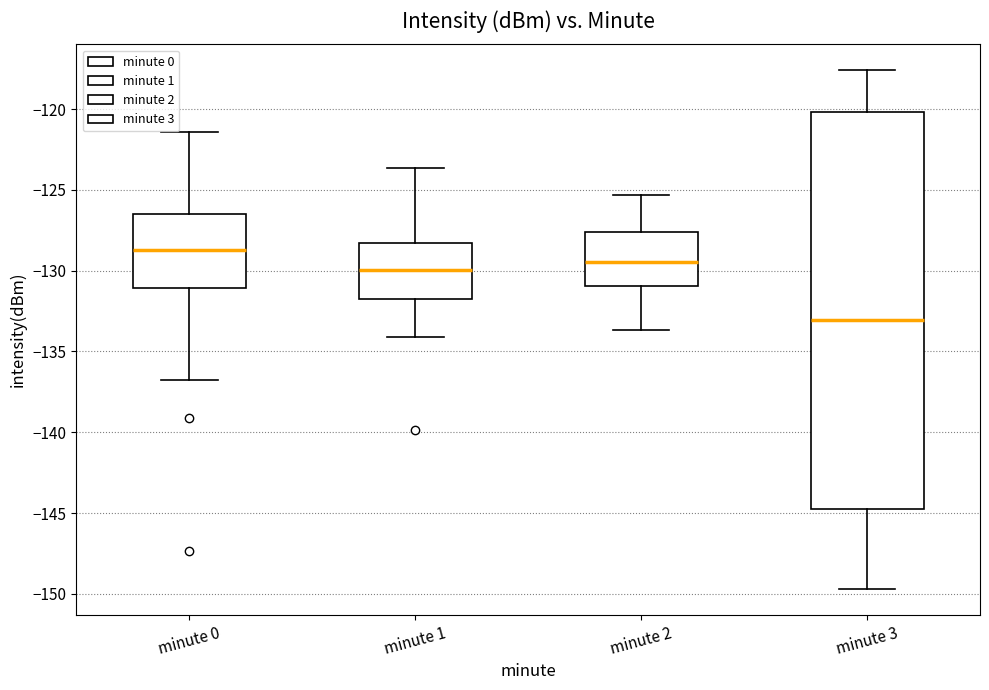

Reading left to right, read every box against the y-axis: the position of its median line, the range the box covers, and the ends of its whiskers. The values are not printed on the chart, so give them approximately, as read against the axis.

minute 0: median -128.5, box -131.0 to -126.5, whiskers -136.5 to -121.5
minute 1: median -130.0, box -131.5 to -128.5, whiskers -134.0 to -123.5
minute 2: median -129.5, box -131.0 to -127.5, whiskers -133.5 to -125.5
minute 3: median -133.0, box -144.5 to -120.0, whiskers -149.5 to -117.5